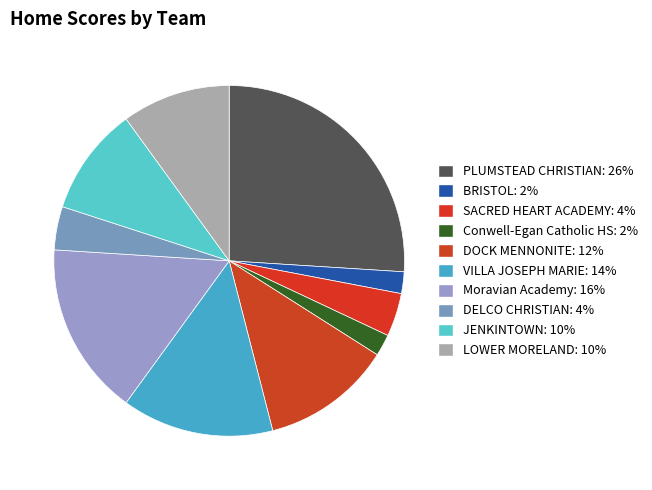

Count the number of slices in the pie.

10